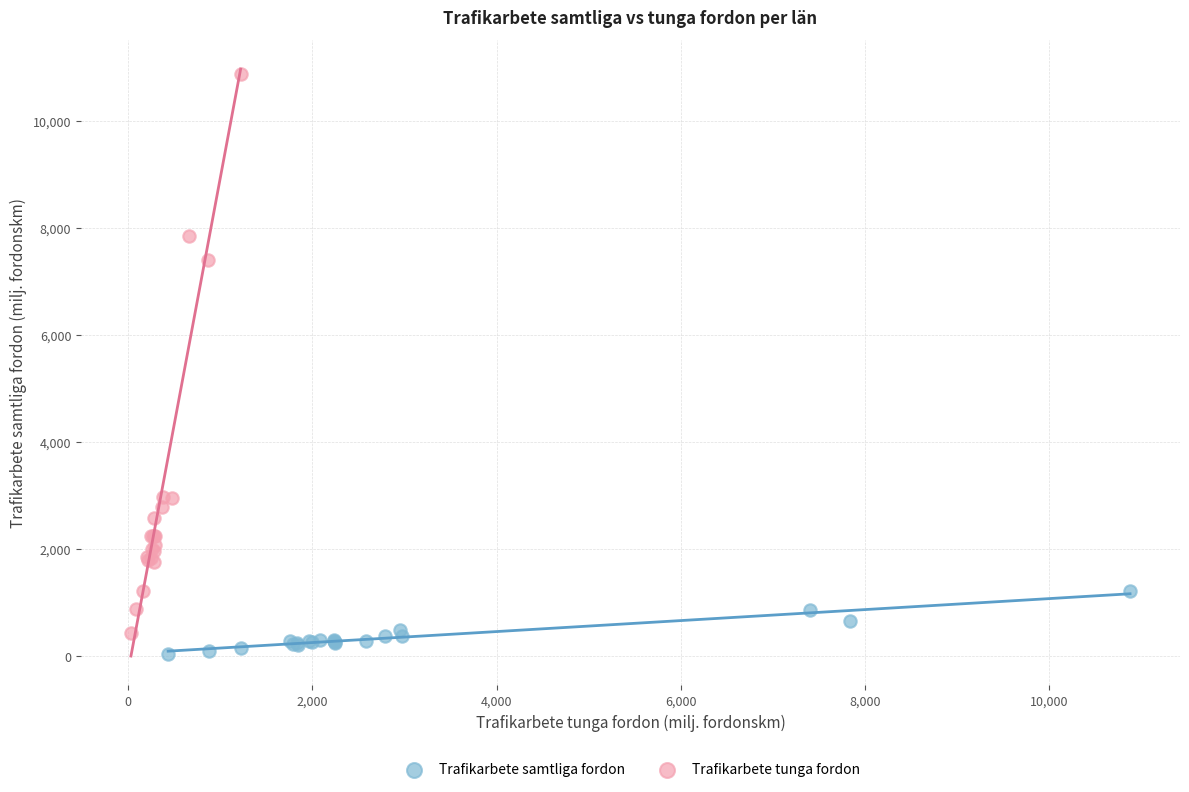

What are all the series names shown in the legend?

Trafikarbete samtliga fordon, Trafikarbete tunga fordon